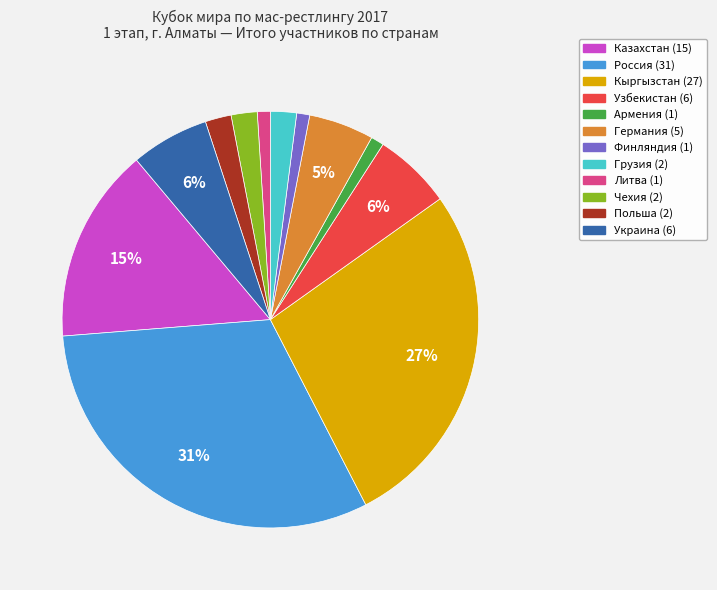

Is the sum of Украина and Финляндия greater than half?

No